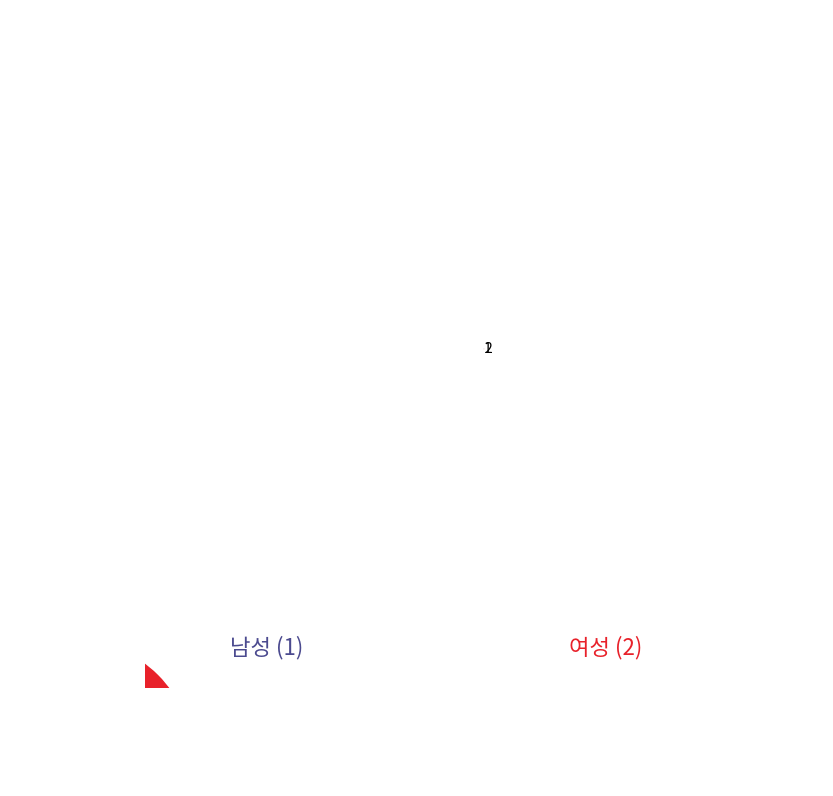

Is the sum of 2 and 1 greater than half?

Yes